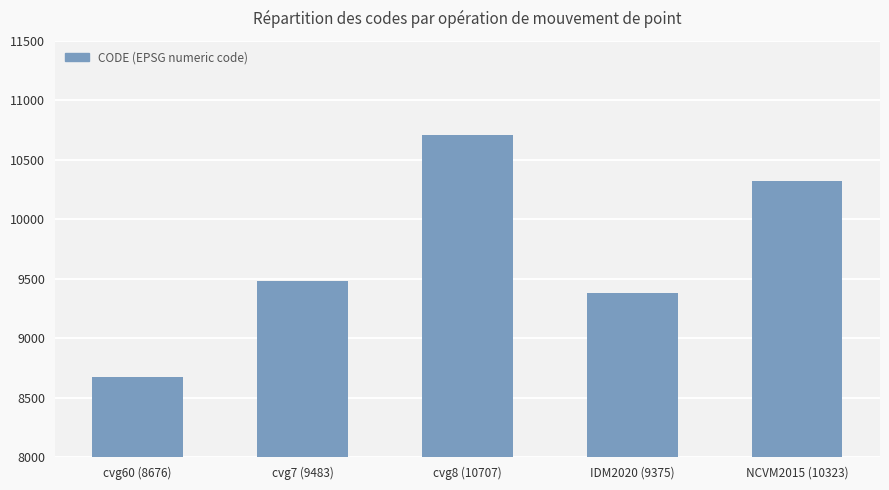

What is the label of the 4th bar from the right?

cvg7 (9483)